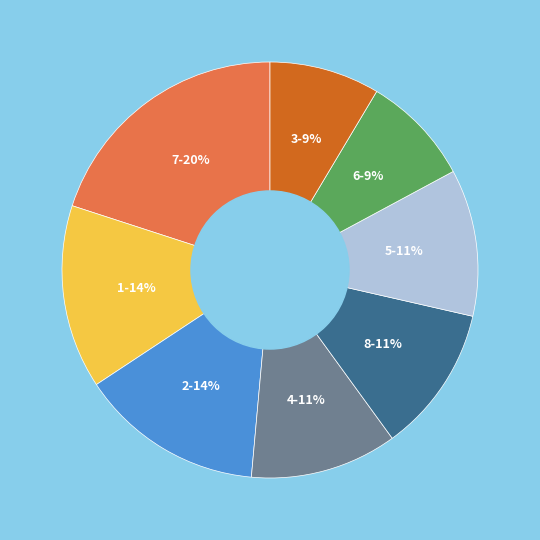

To the nearest percent, what is the difference between the largest and smallest slice percentages?

11%